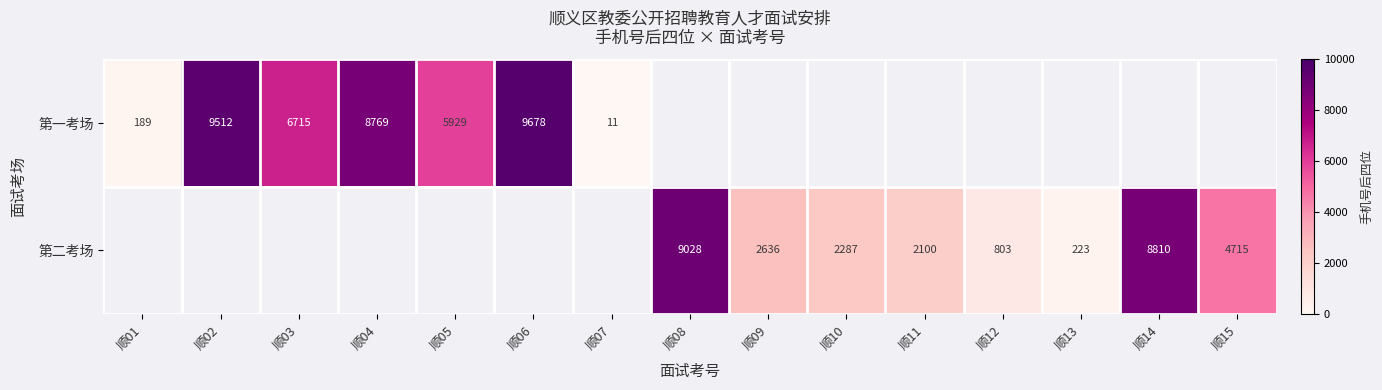

Is the value of 第一考场 at 顺07 greater than the value of 第二考场 at 顺12?

No